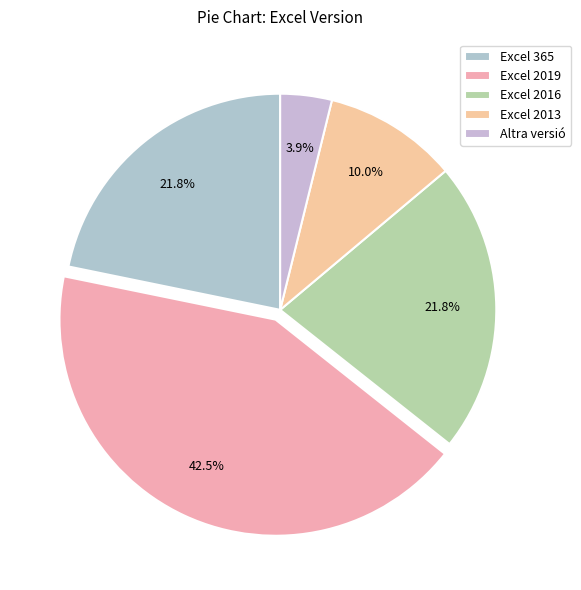

What percentage is the Excel 2016 slice, to the nearest percent?

22%